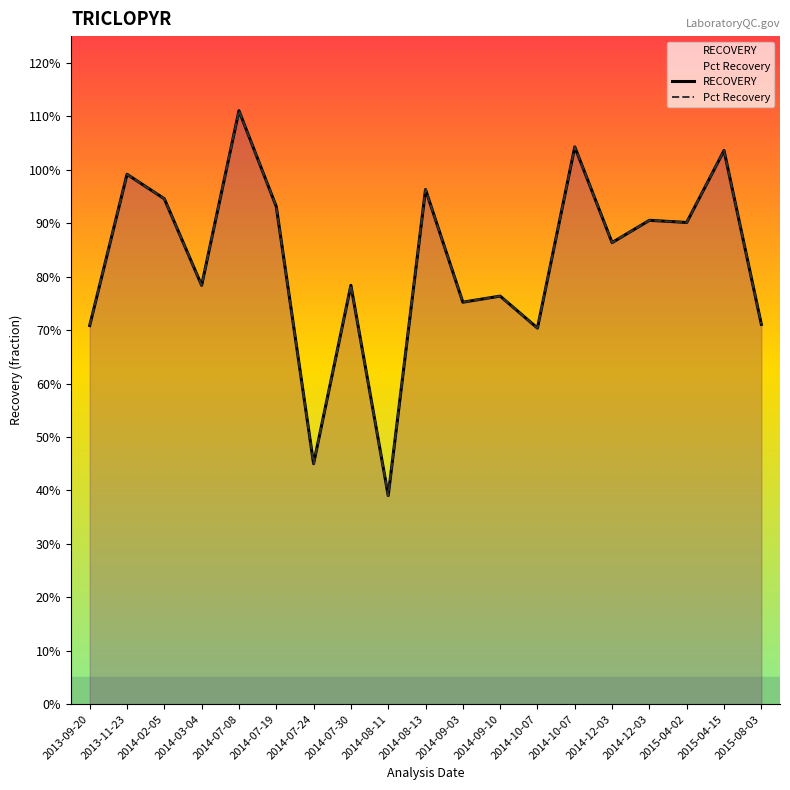

What is the difference between the second highest and second lowest values in the RECOVERY series?

0.6